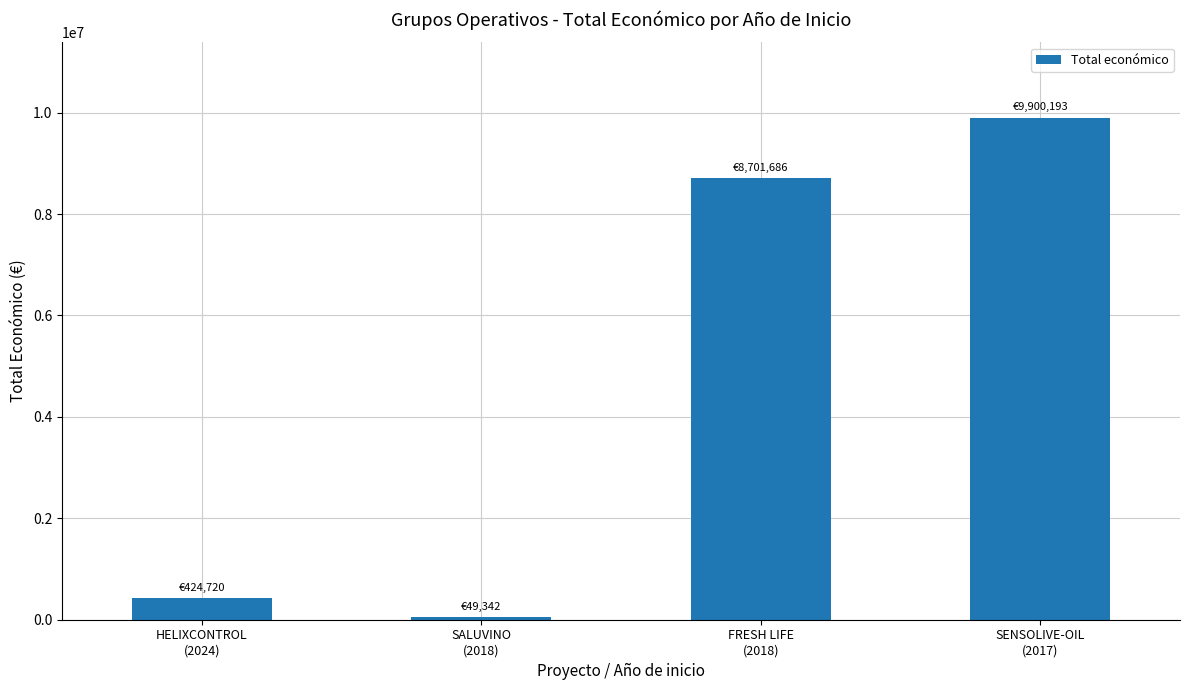

How many categories are shown in the chart?

4